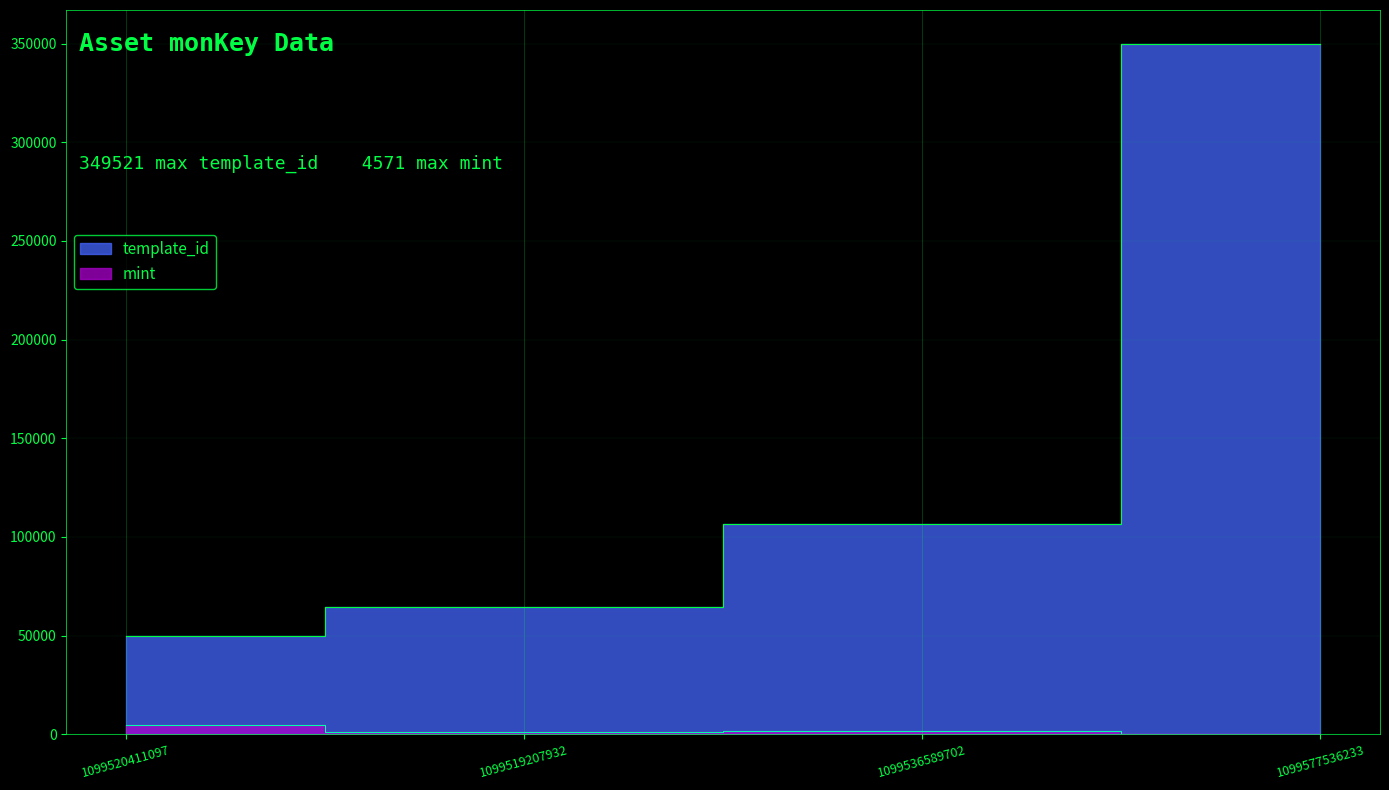

Which series has the widest spread of values?

template_id